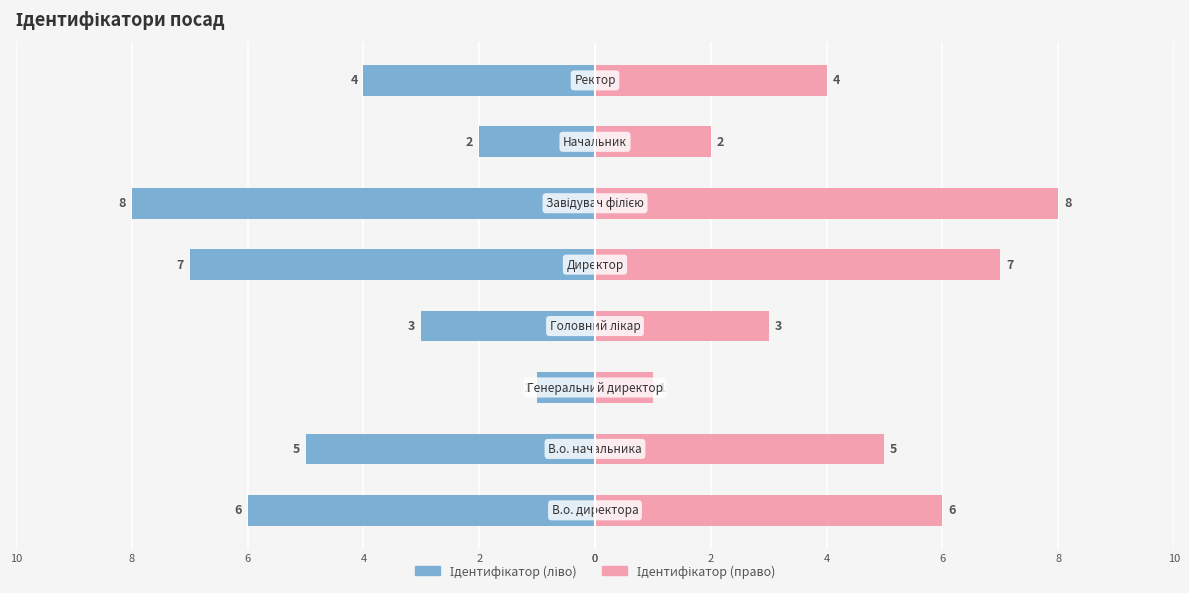

What is the value of the Ідентифікатор bar at the 5th from the left?

-7